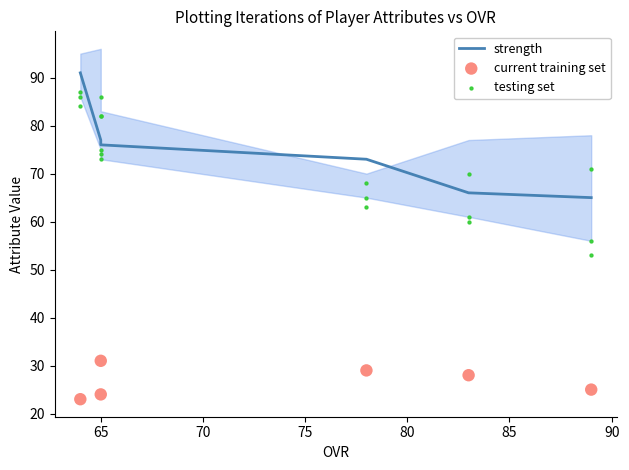

What are all the series names shown in the legend?

strength, current training set, testing set